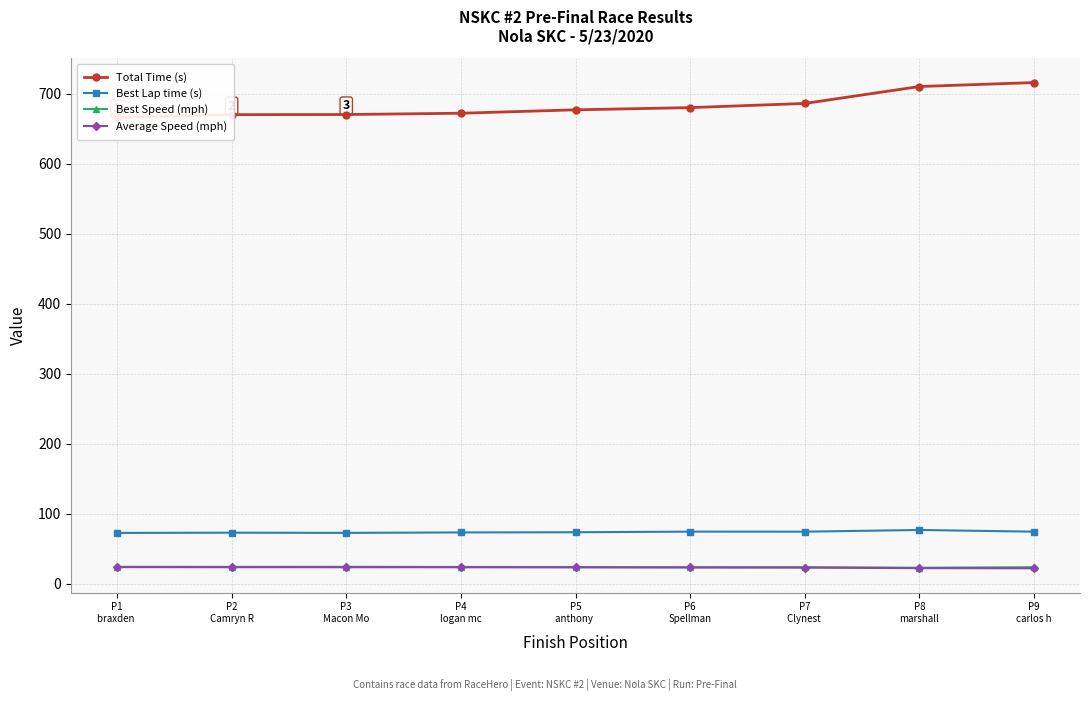

At which category is the sum across all series the highest?

P9
carlos h